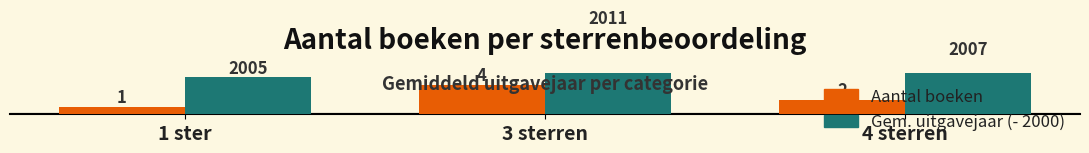

Between 3 sterren and 4 sterren, which series saw the biggest shift?

Gem. uitgavejaar (- 2000)